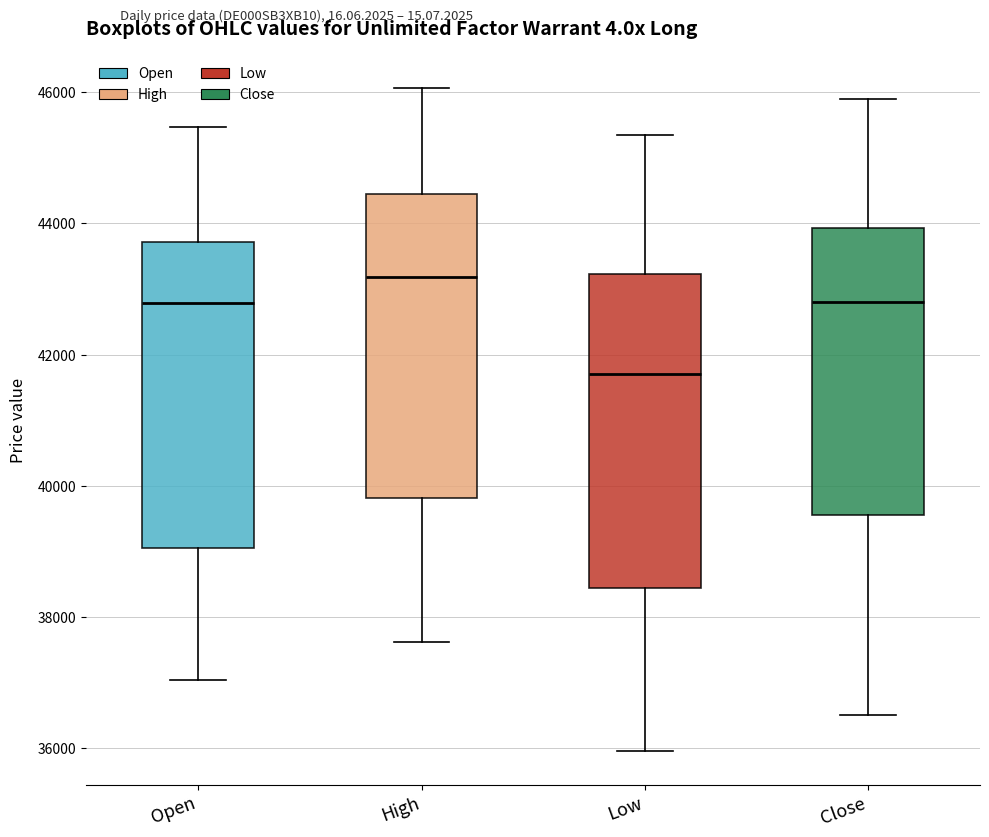

Where is the upper edge of the box for High on the y-axis? The values are not printed on the chart, so give them approximately, as read against the axis.

44400